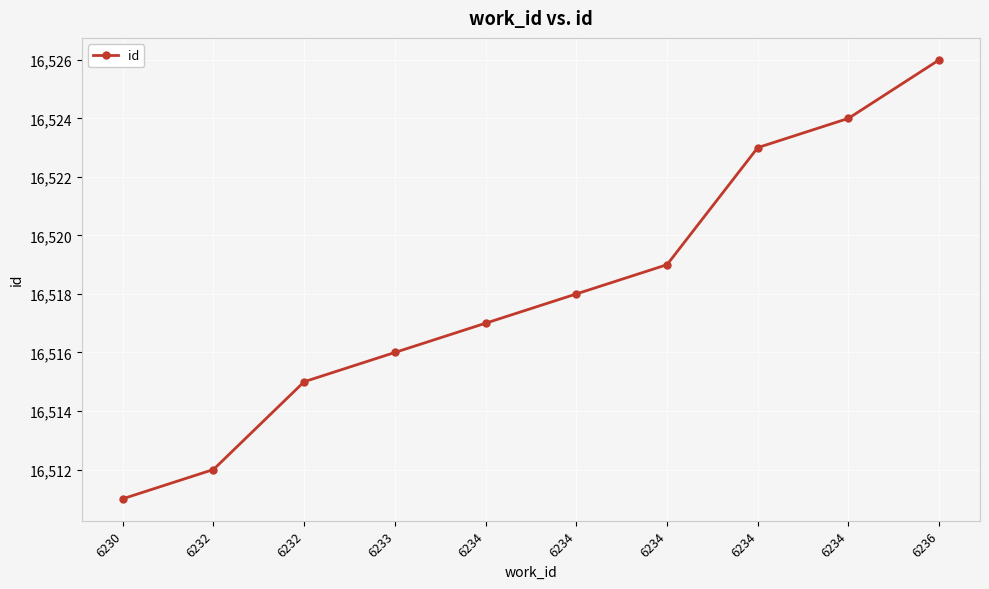

What is the value of the 4th point from the left?

16516